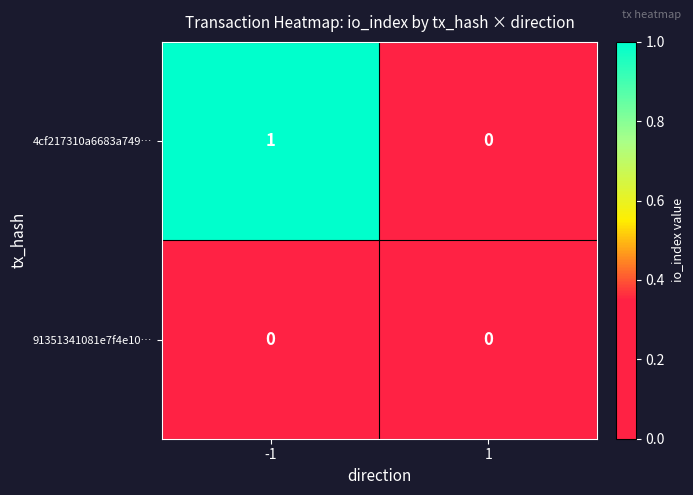

How many categories are shown in the chart?

2